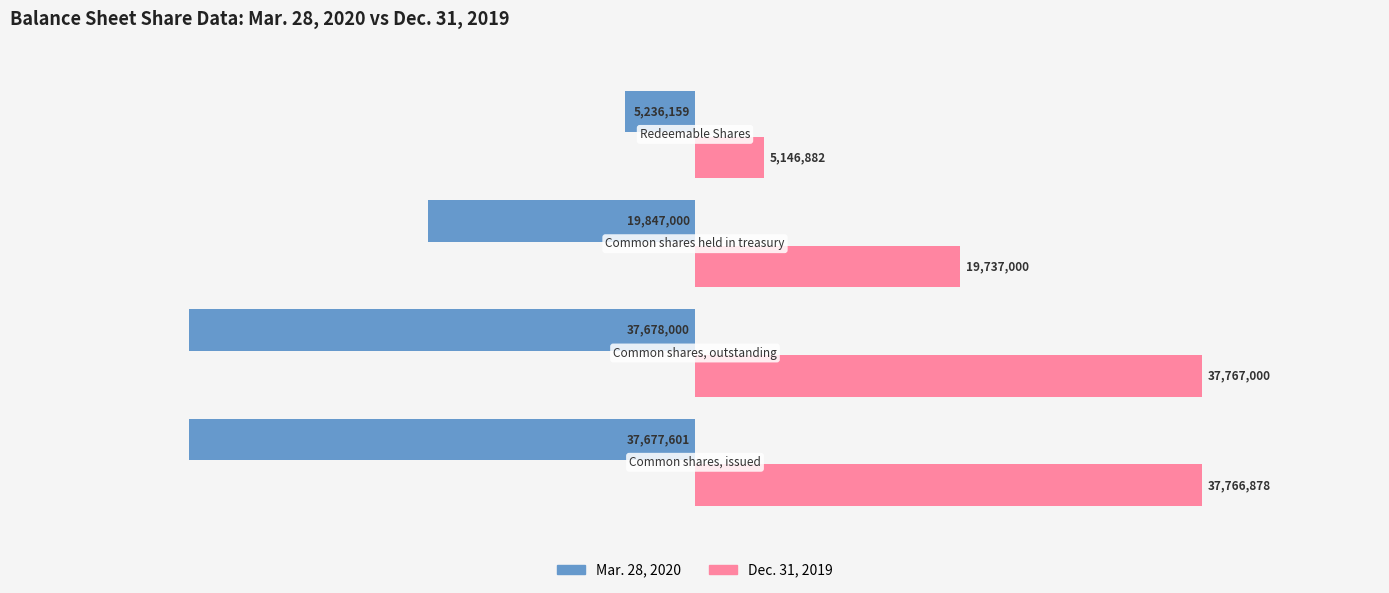

Reading left to right, list all the values displayed in this chart.

Mar. 28, 2020: -37677601	-37678000	-19847000	-5236159
Dec. 31, 2019: 37766878	37767000	19737000	5146882